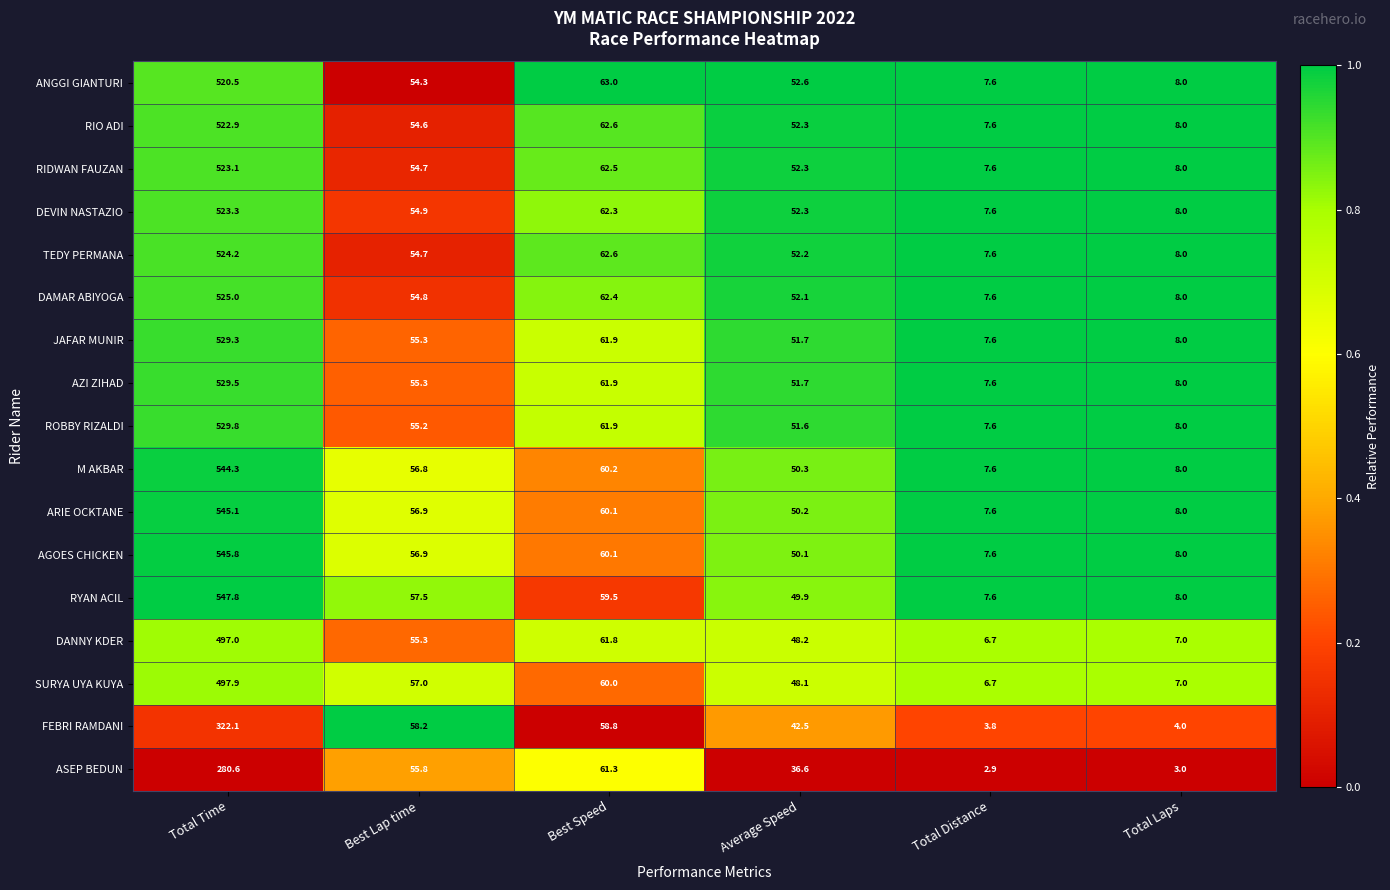

Is it true that AGOES CHICKEN equals 896.0 at Total Time?

False